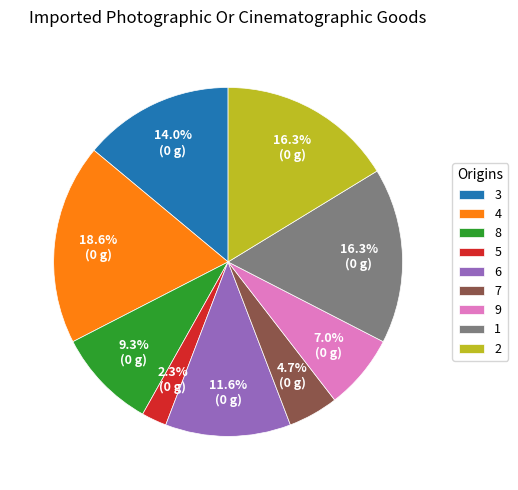

True or false: 8 accounts for 9% of the total.

True